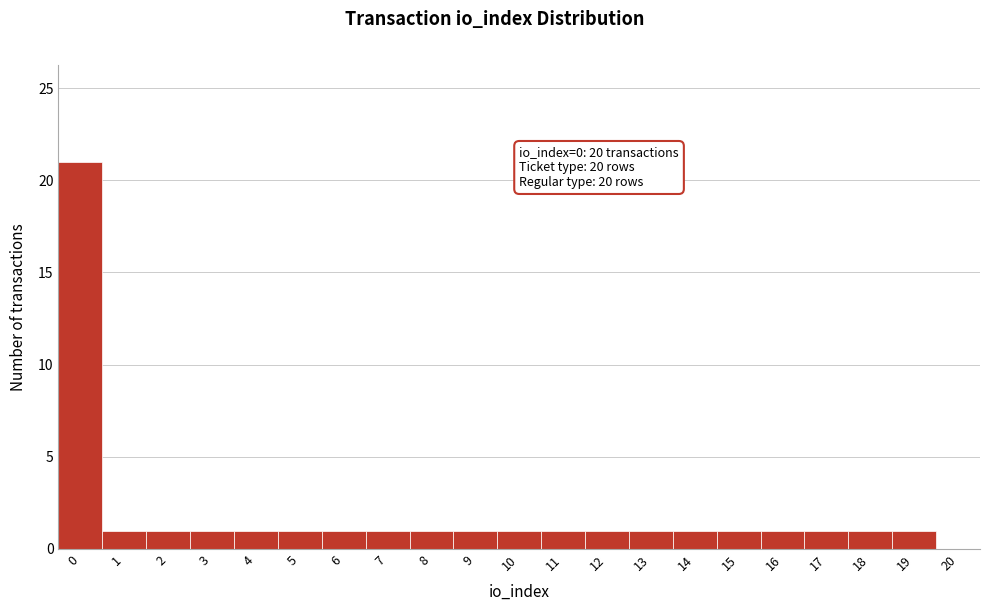

Reading right to left, extract all data points from this chart.

20=0	19=1	18=1	17=1	16=1	15=1	14=1	13=1	12=1	11=1	10=1	9=1	8=1	7=1	6=1	5=1	4=1	3=1	2=1	1=1	0=21